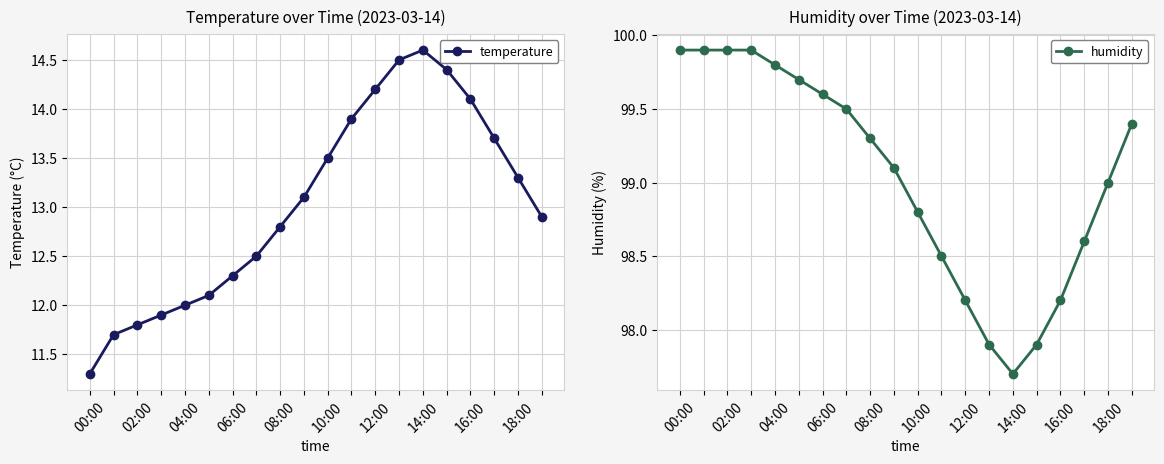

The temperature series shows 18.6 at 06:00. True or false?

False